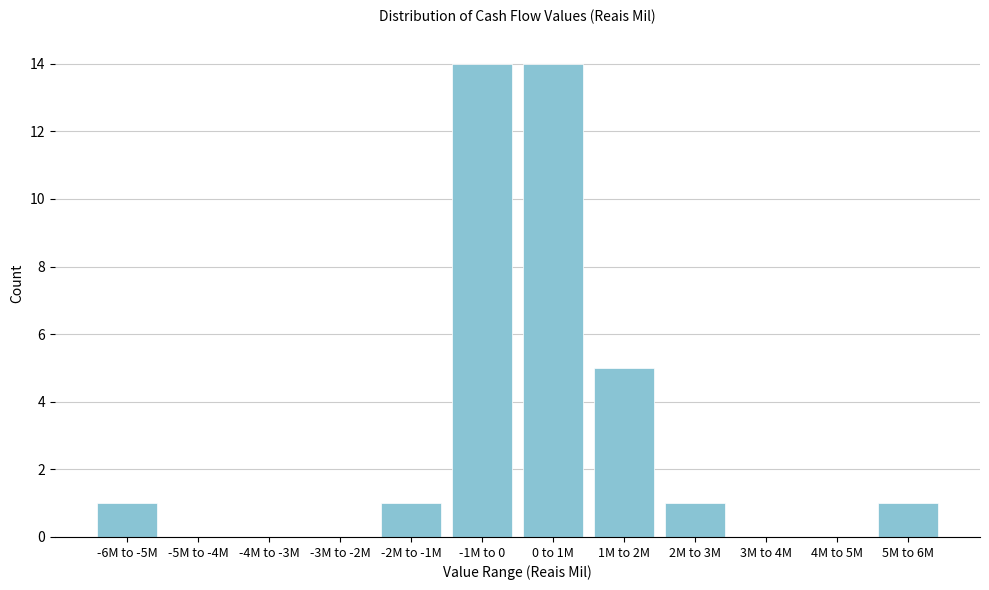

Reading left to right, what are all the values shown in this chart?

-6M to -5M=1	-5M to -4M=0	-4M to -3M=0	-3M to -2M=0	-2M to -1M=1	-1M to 0=14	0 to 1M=14	1M to 2M=5	2M to 3M=1	3M to 4M=0	4M to 5M=0	5M to 6M=1